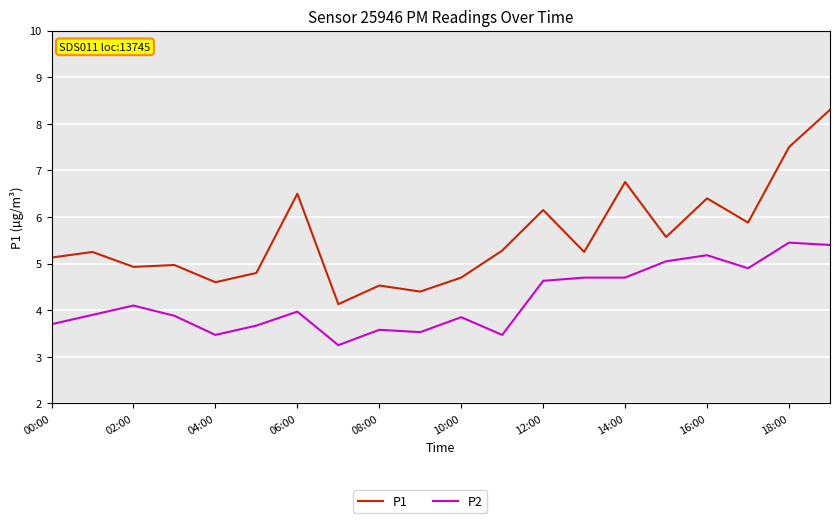

Which series has the widest spread of values?

P1